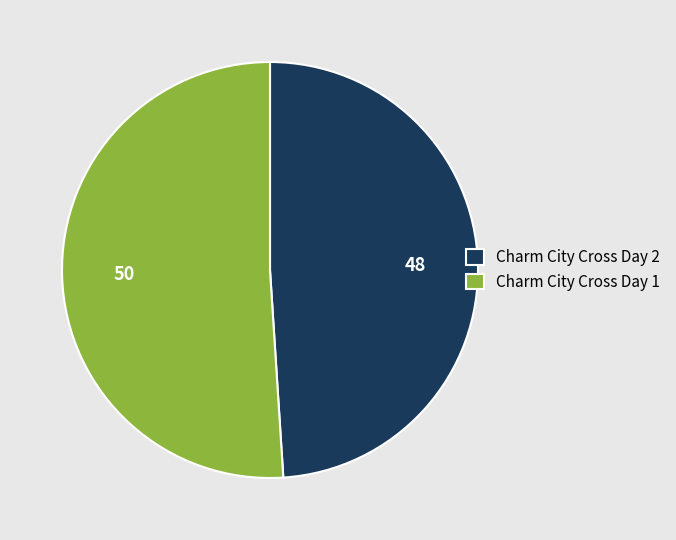

How many segments does this pie chart have?

2